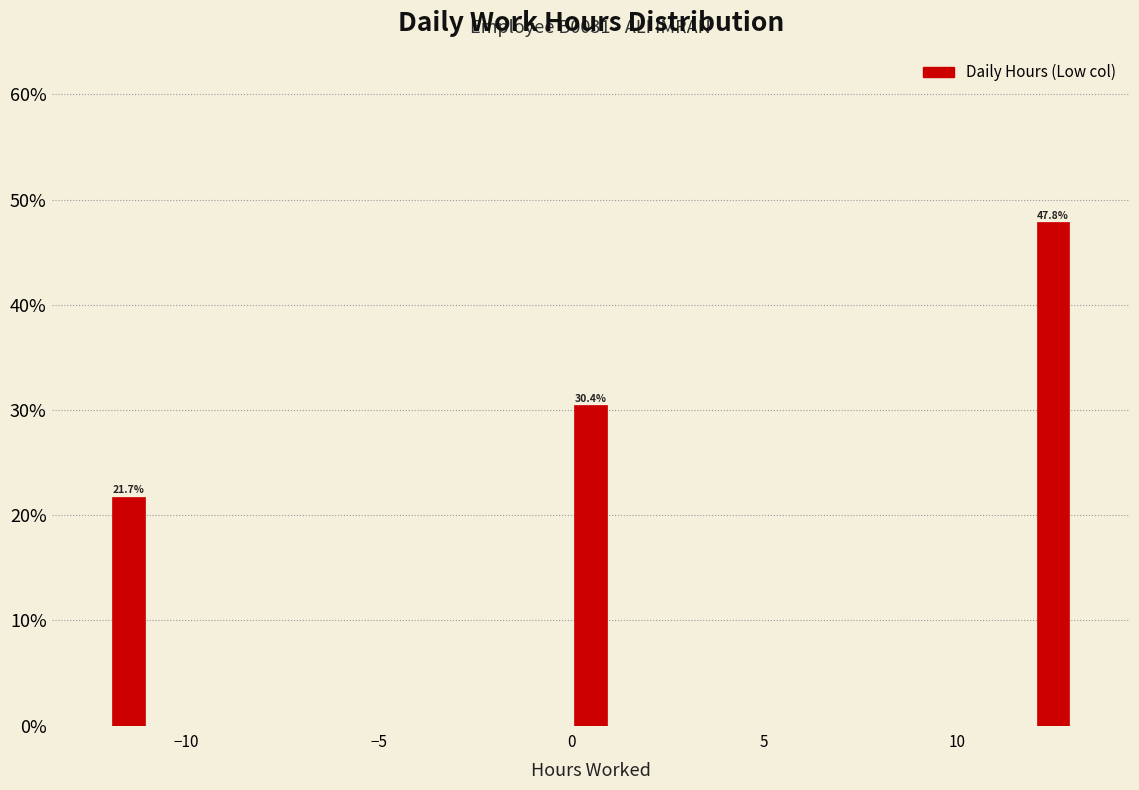

Around what value on the x-axis is the tallest bar? Give the approximate position of its centre, as read against the axis.

12.5